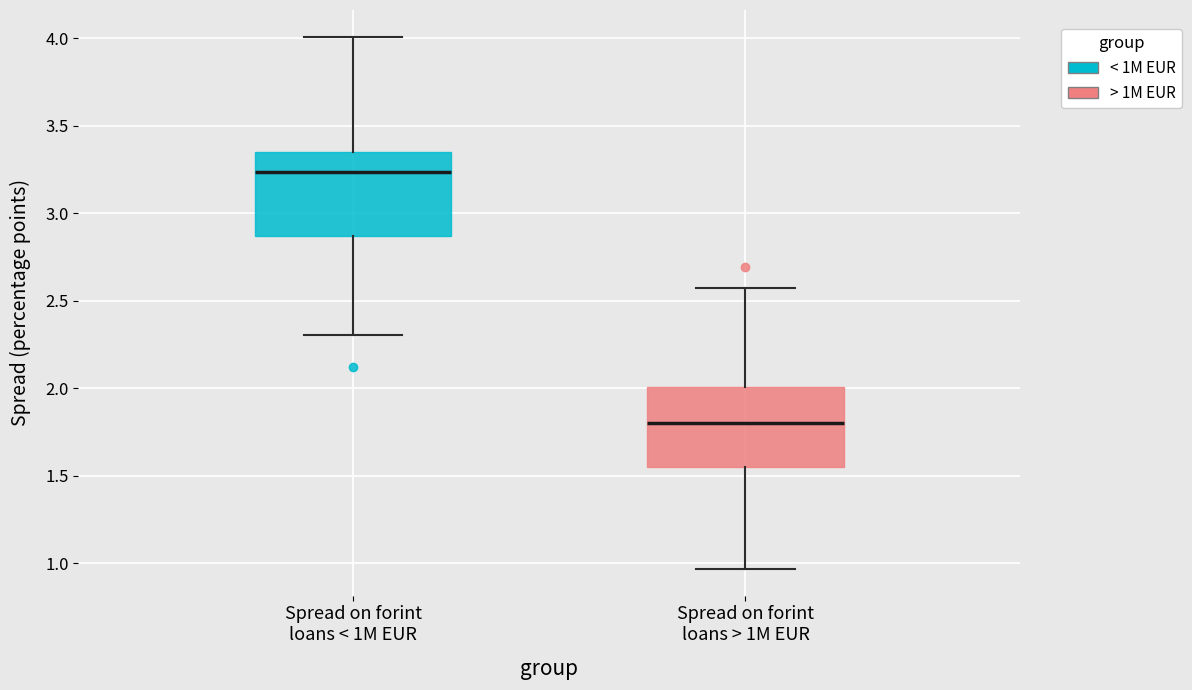

Reading left to right, transcribe this box plot: for each box, give where its median line is, the range the box spans, and where its two whiskers end, as read against the y-axis. The values are not printed on the chart, so give them approximately, as read against the axis.

Spread on forint loans < 1M EUR: median 3.25, box 2.85 to 3.35, whiskers 2.30 to 4.00
Spread on forint loans > 1M EUR: median 1.80, box 1.55 to 2.00, whiskers 0.95 to 2.55